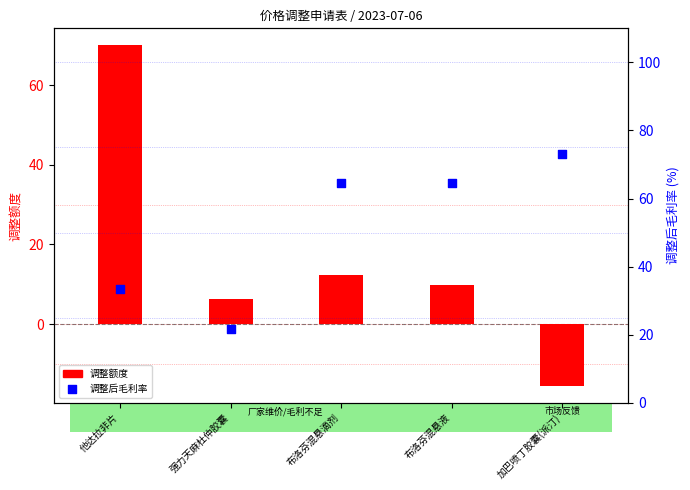

What are all the series names shown in the legend?

调整额度, 调整后毛利率